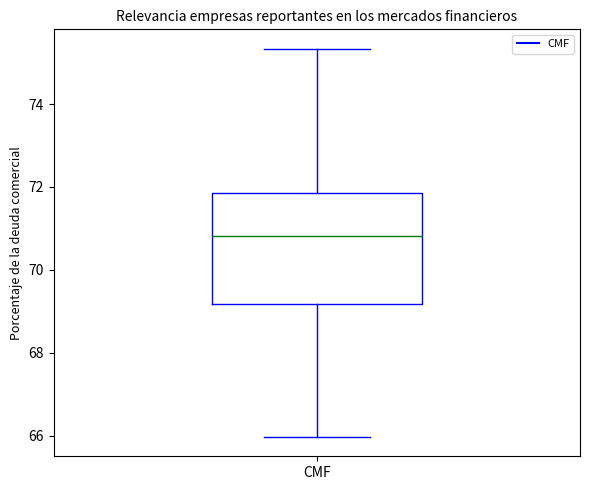

Read this box plot against the y-axis: the position of the median line, the range covered by the box, and the ends of both whiskers. The values are not printed on the chart, so give them approximately, as read against the axis.

median 70.8, box 69.2 to 71.8, whiskers 66.0 to 75.4